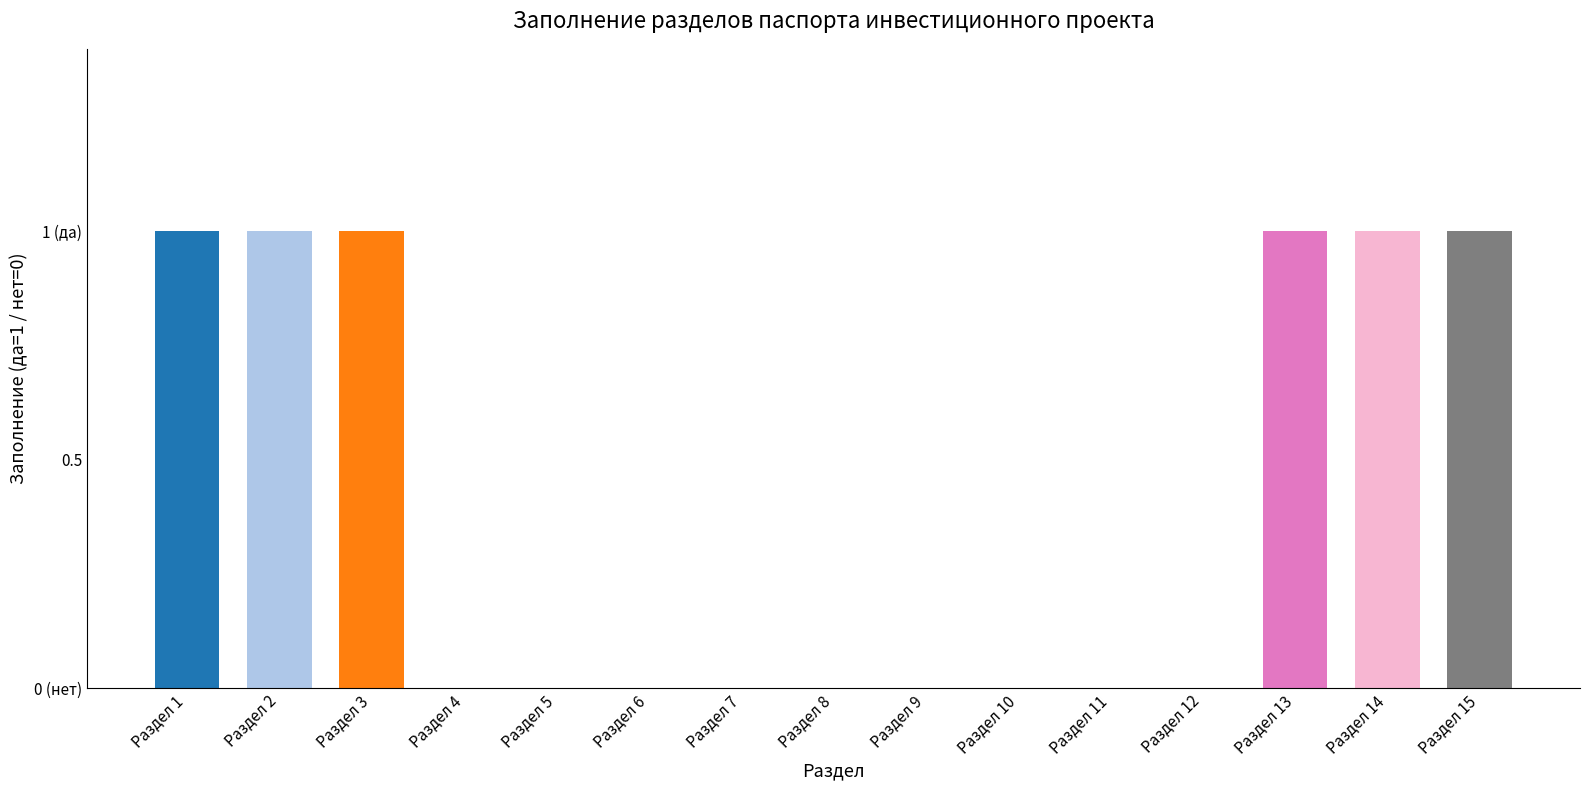

List the labels in order of value, largest first.

Раздел 1, Раздел 2, Раздел 3, Раздел 13, Раздел 14, Раздел 15, Раздел 4, Раздел 5, Раздел 6, Раздел 7, Раздел 8, Раздел 9, Раздел 10, Раздел 11, Раздел 12